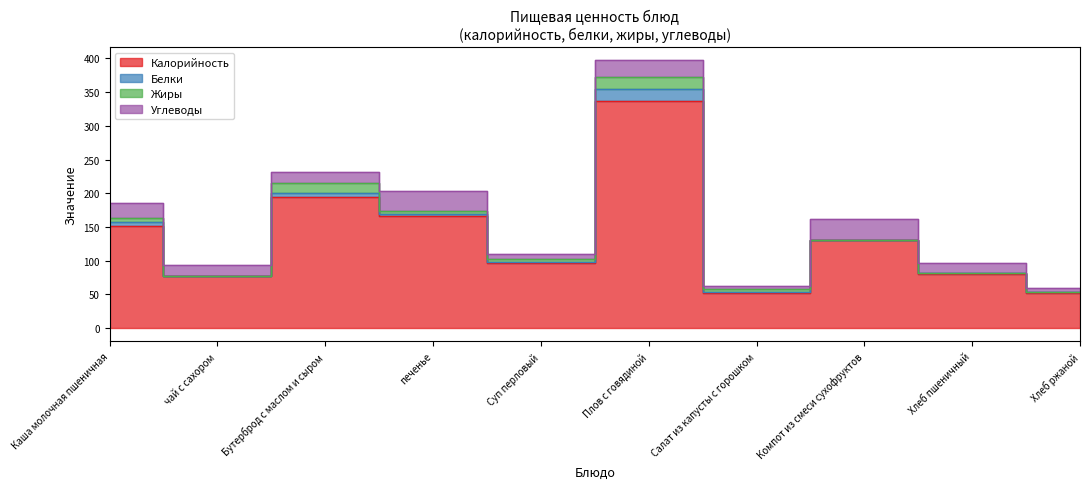

In Жиры, how many points are lower than both neighbors (excluding endpoints)?

1